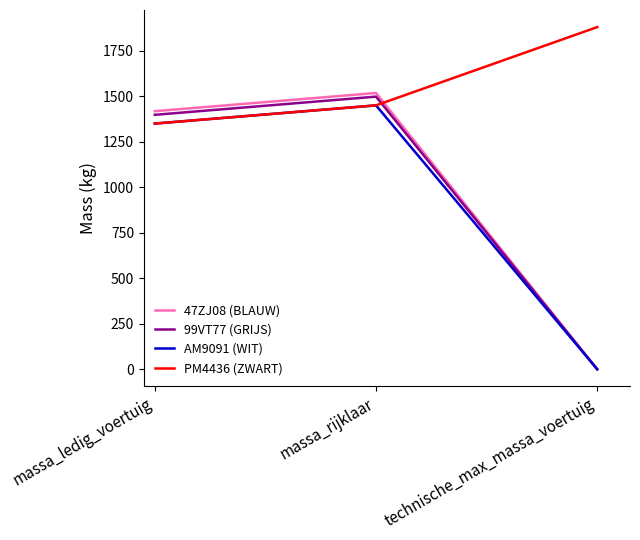

Which category has the lowest value in the 99VT77 (GRIJS) series?

technische_max_massa_voertuig